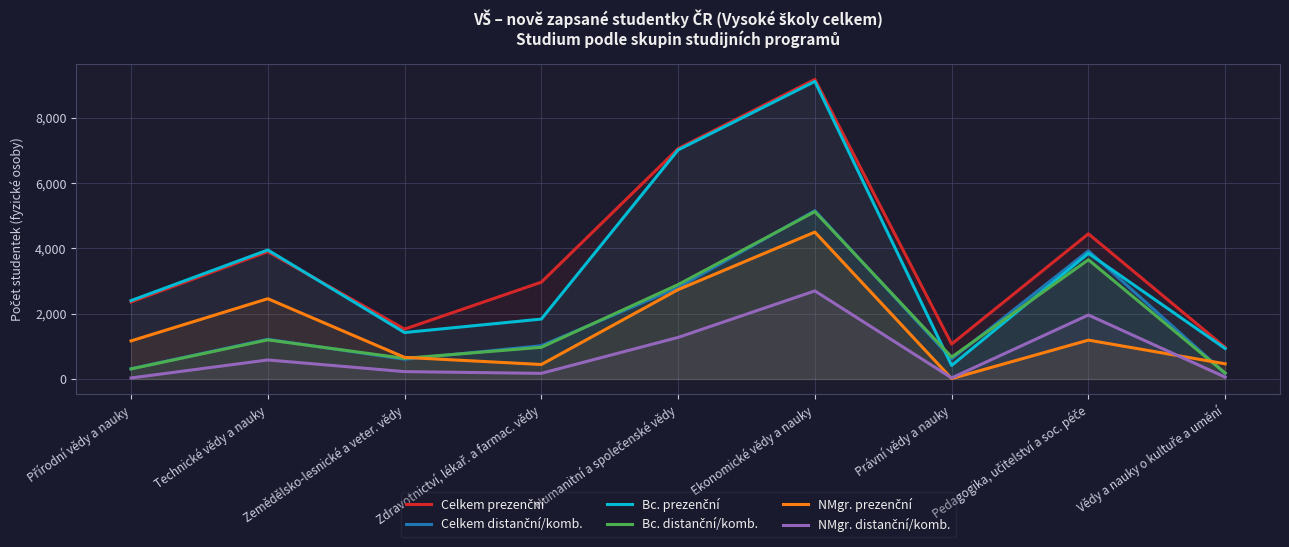

Rank the series at Humanitní a společenské vědy from highest to lowest value.

Celkem prezenční, Bc. prezenční, Bc. distanční/komb., Celkem distanční/komb., NMgr. prezenční, NMgr. distanční/komb.